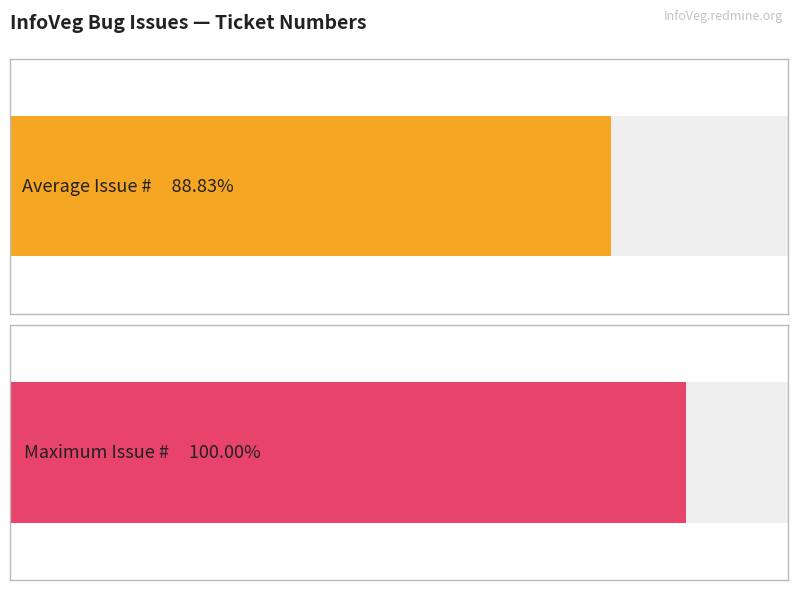

What is the ratio of the value at 04/29/2011
09:03 AM to the value at 04/29/2011
09:03 AM?

1.0